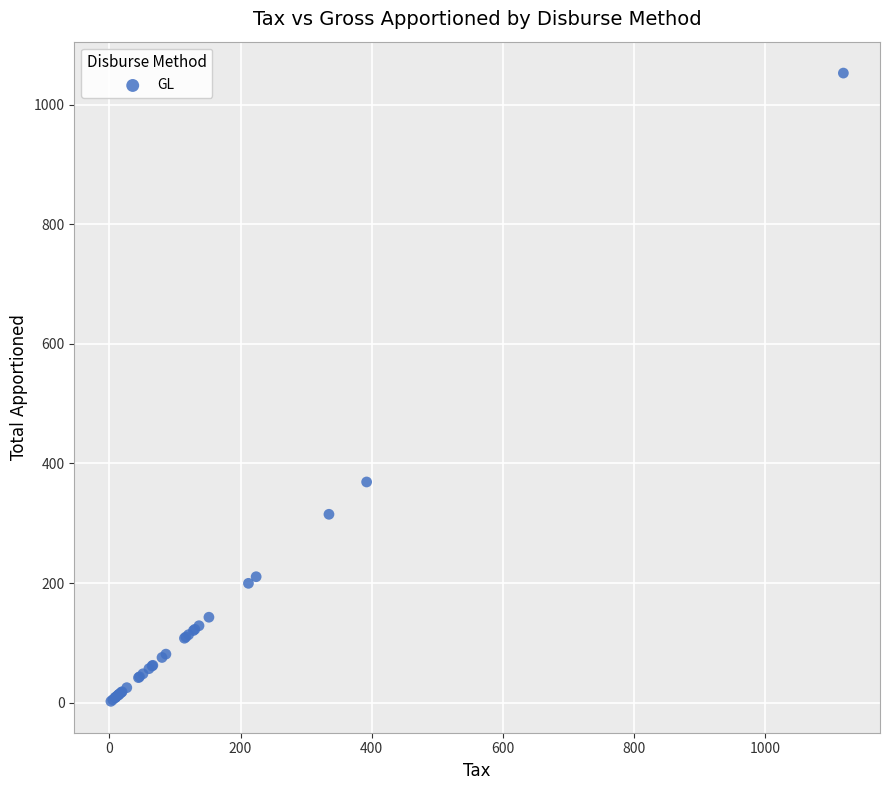

What Y value in the scatter plot is closest to 527?

369.0